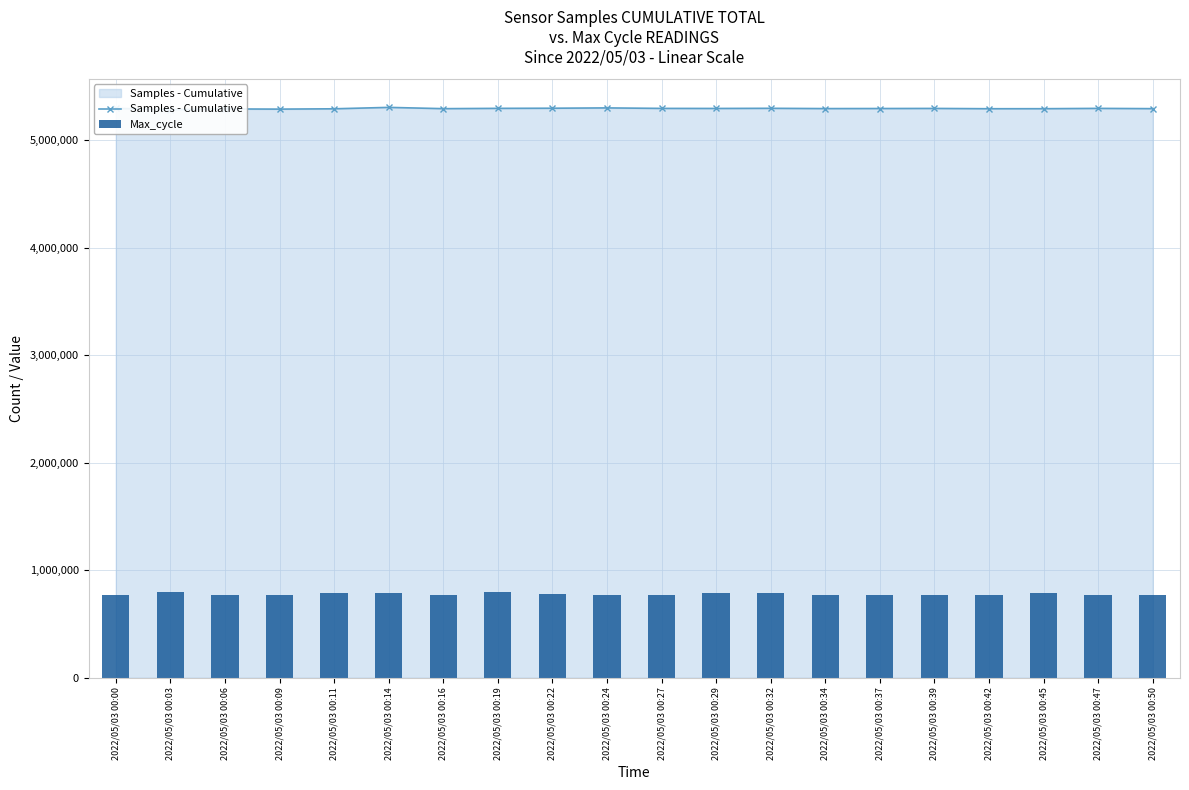

At 2022/05/03 00:45, list the series in order from smallest to largest.

Max_cycle, Samples - Cumulative